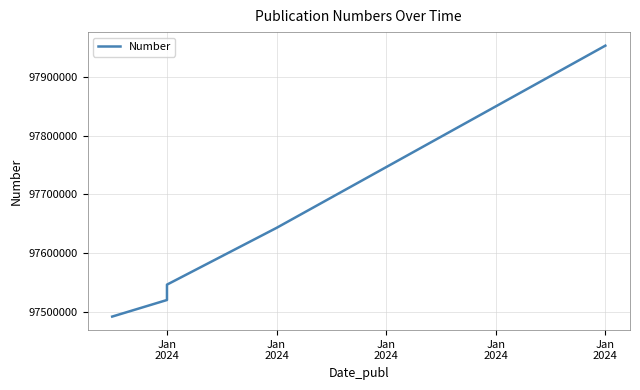

What value does the data have at Jan
2024?

97643179